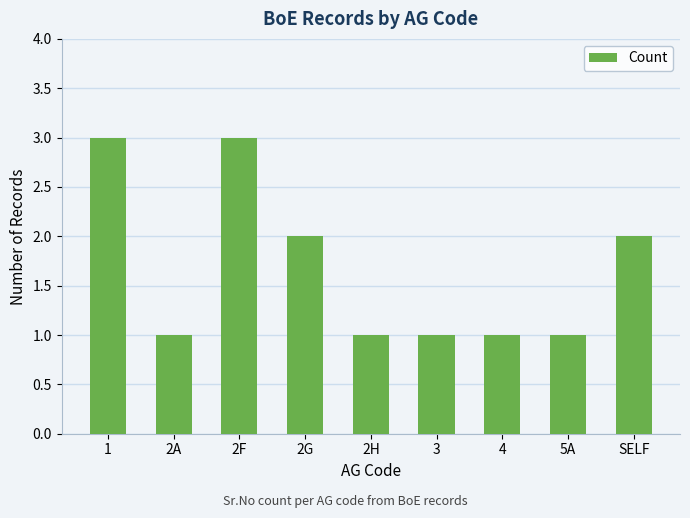

How many values are between 1 and 2?

7